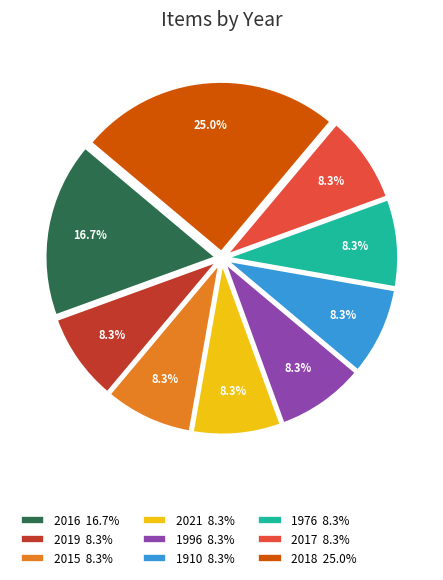

Which category has the biggest portion of the pie?

2018 25.0%